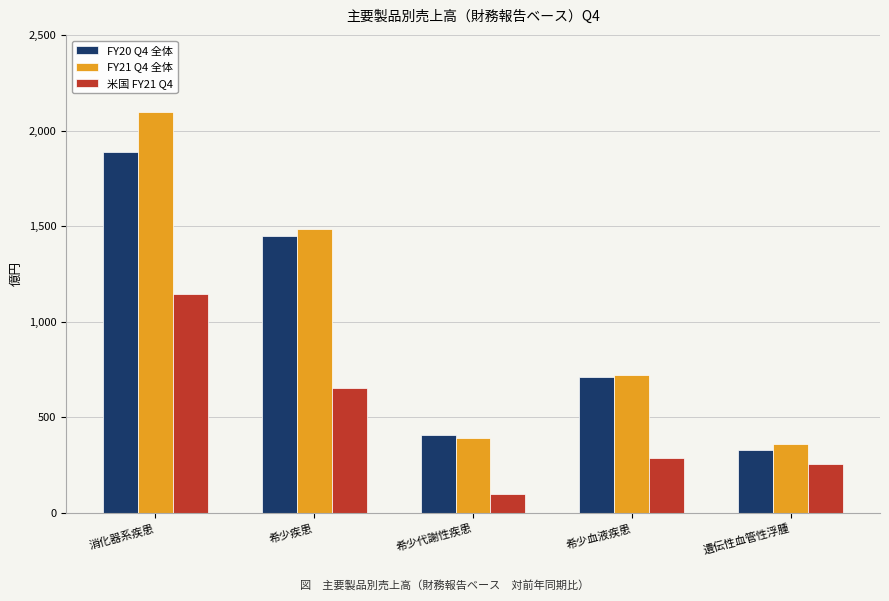

What is the greatest value displayed?

2100